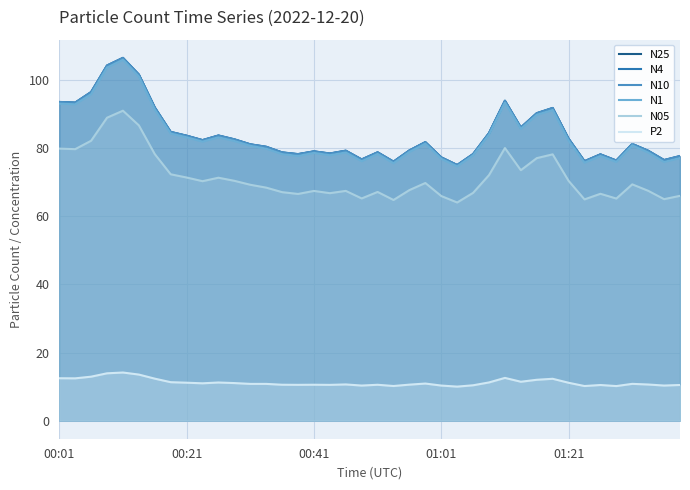

What value does the N10 series have at 11?

82.7